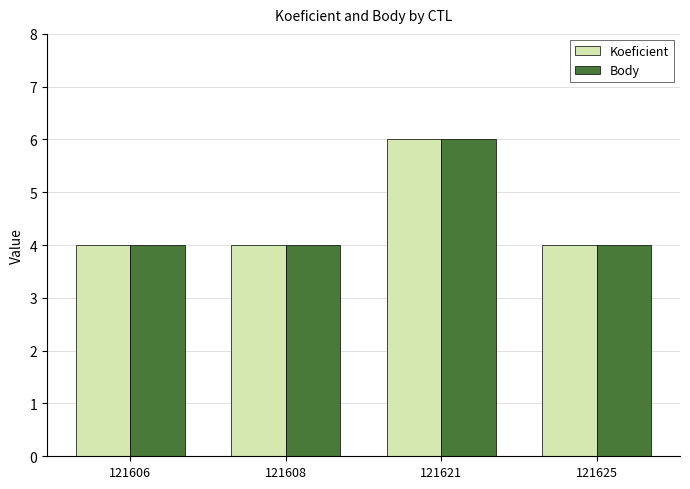

What is the total value across all series at 121625?

8